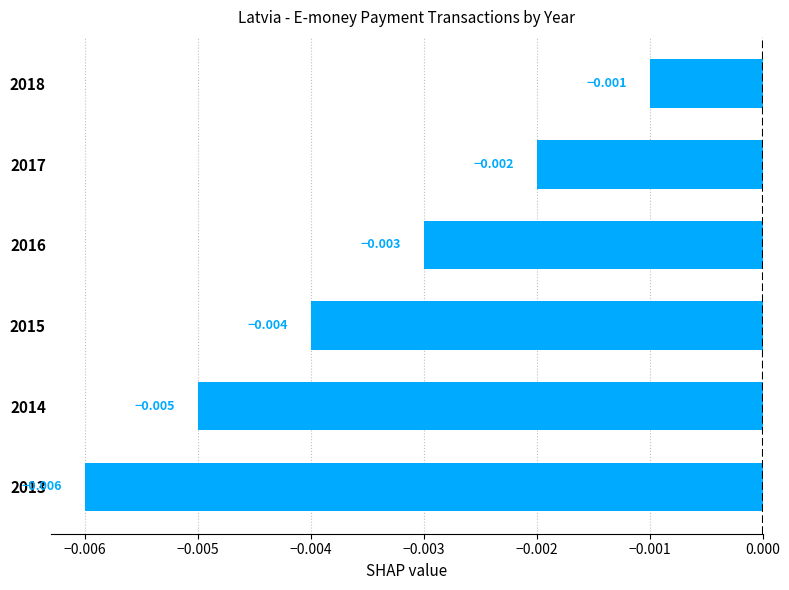

Rank the categories by value from highest to lowest.

2018, 2017, 2016, 2015, 2014, 2013